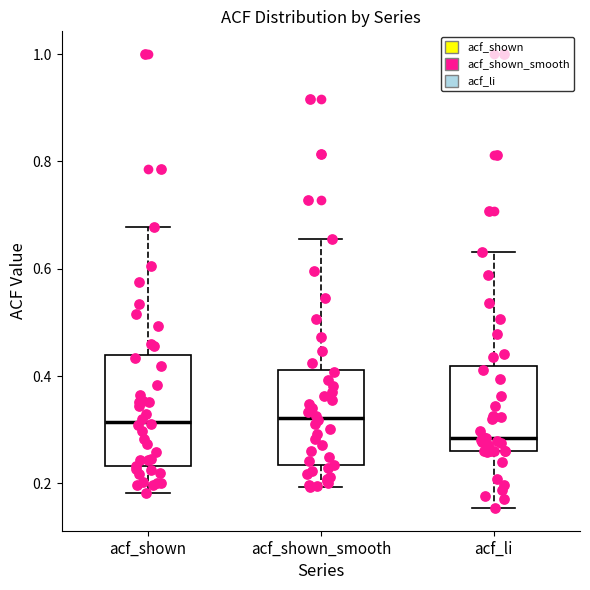

Which box has the lowest median line?

acf_li